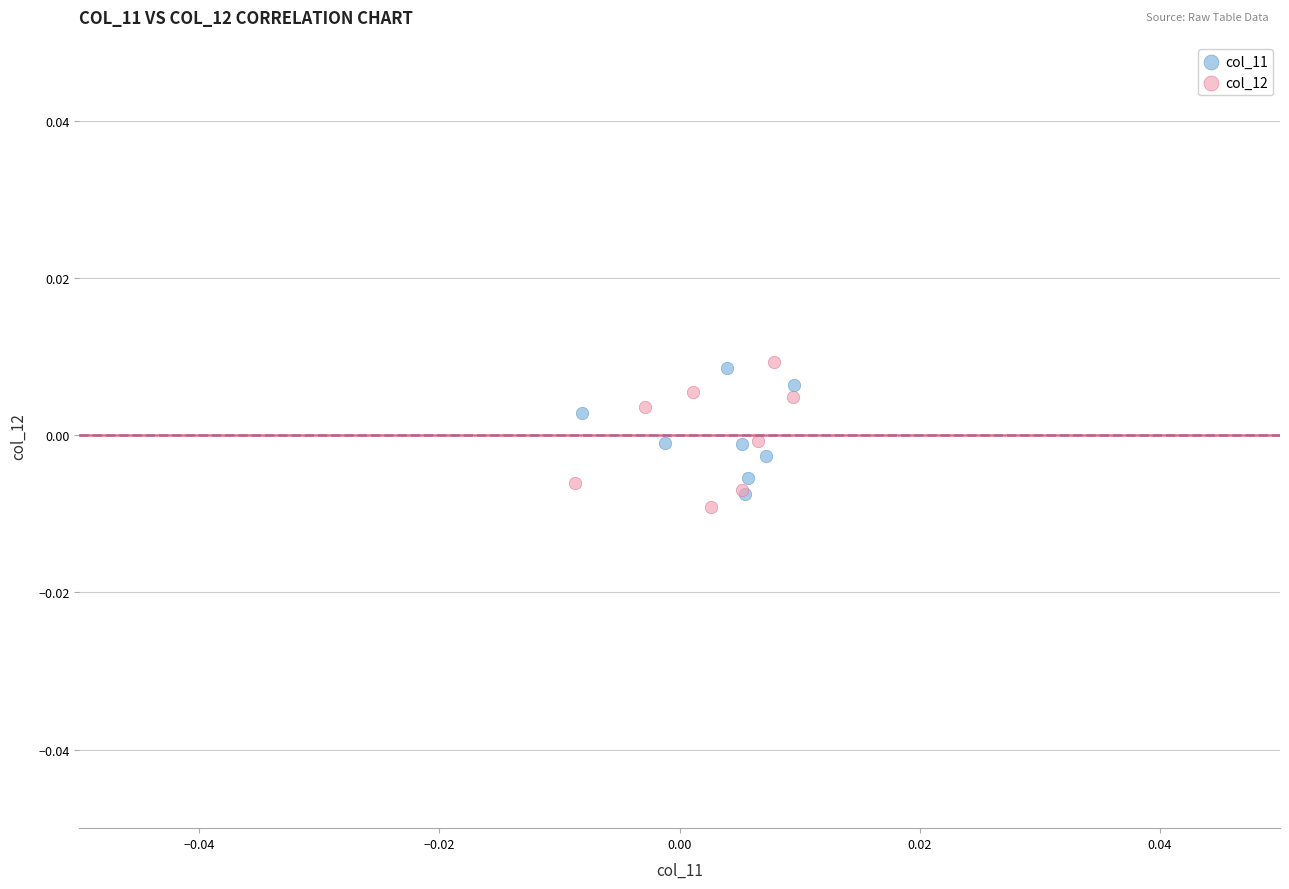

Which series reaches the minimum Y coordinate?

col_12